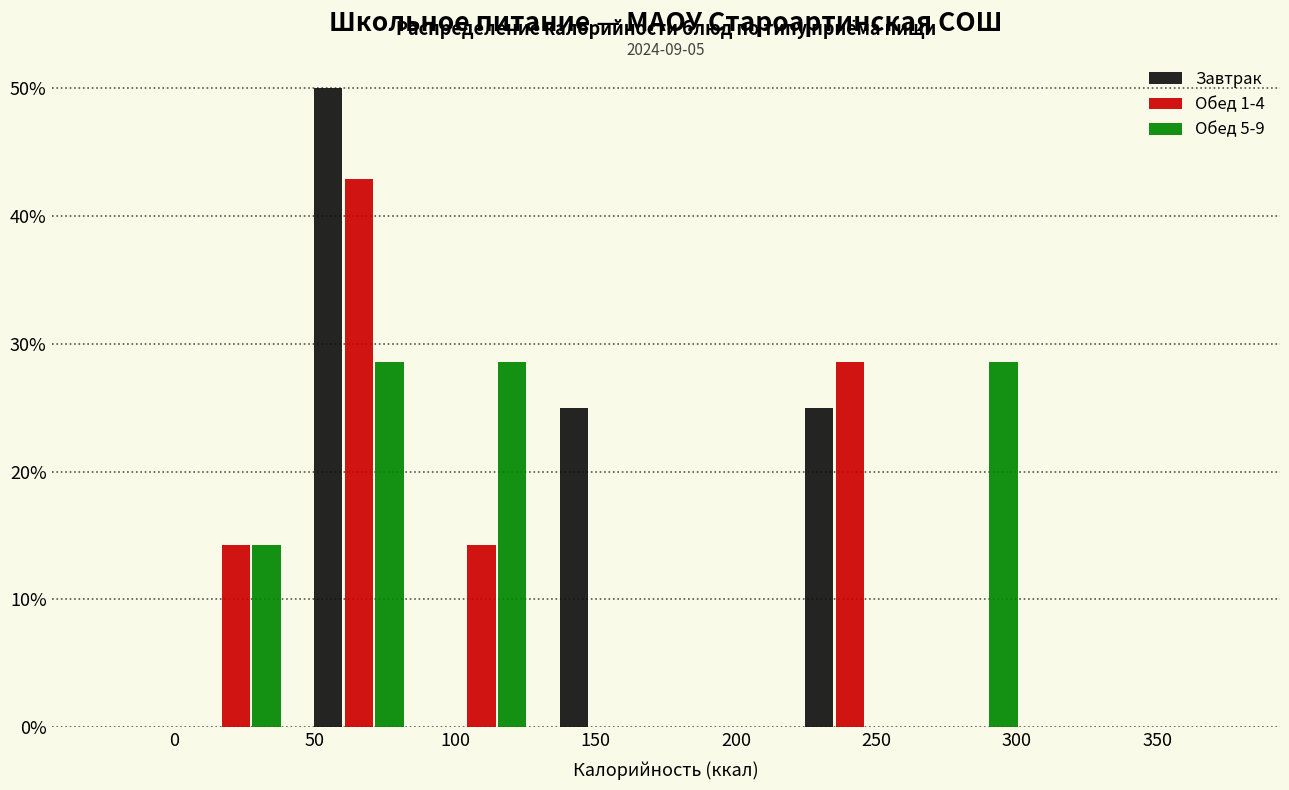

In the Обед 1-4 series, which range on the x-axis has the tallest bar?

45 to 90